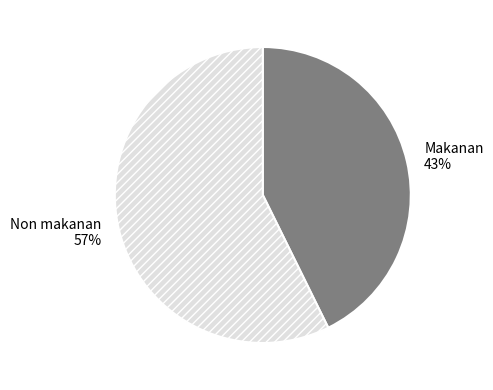

Count the number of slices in the pie.

2